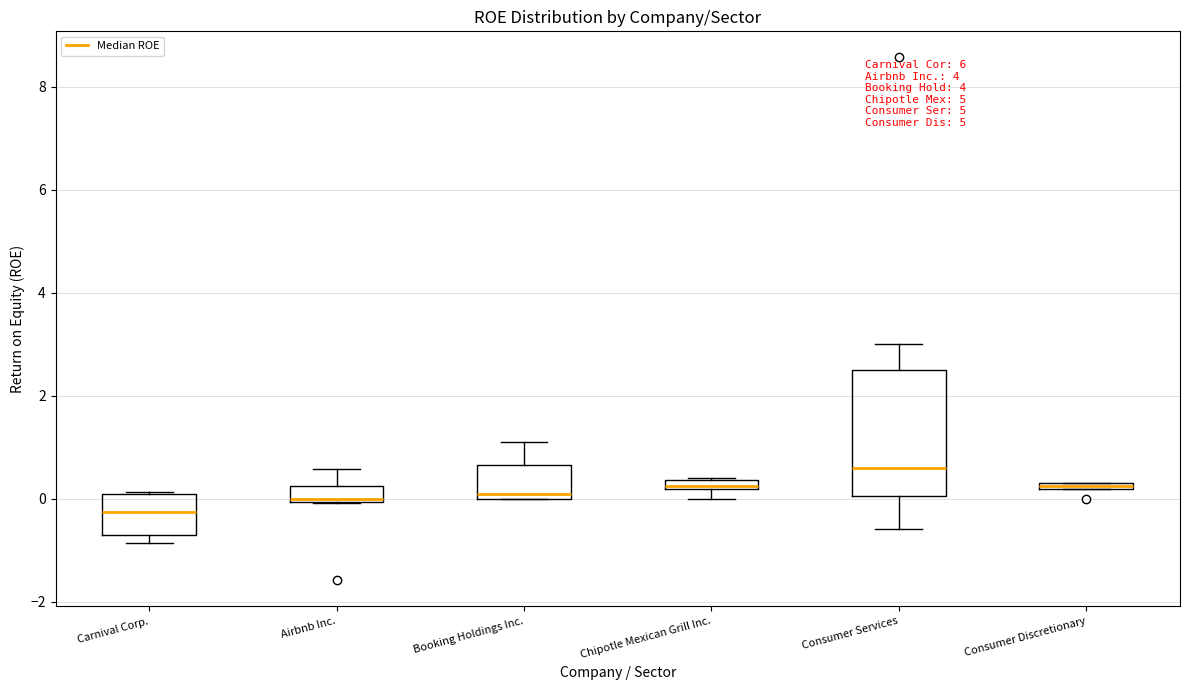

Which box is the tallest, from its lower edge to its upper edge?

Consumer Services